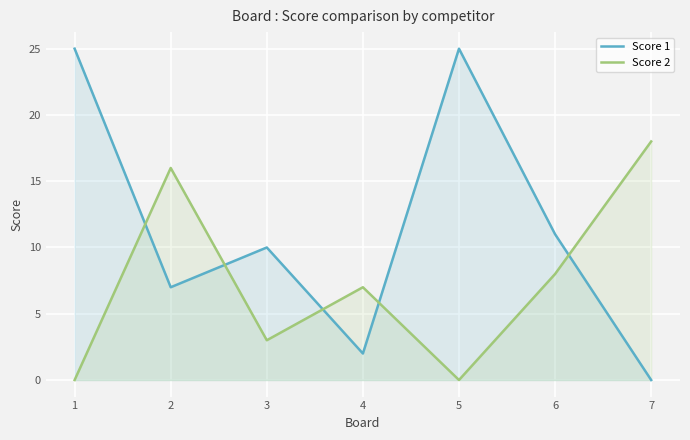

Is the value of Score 2 at 5 greater than the value of Score 1 at 5?

No